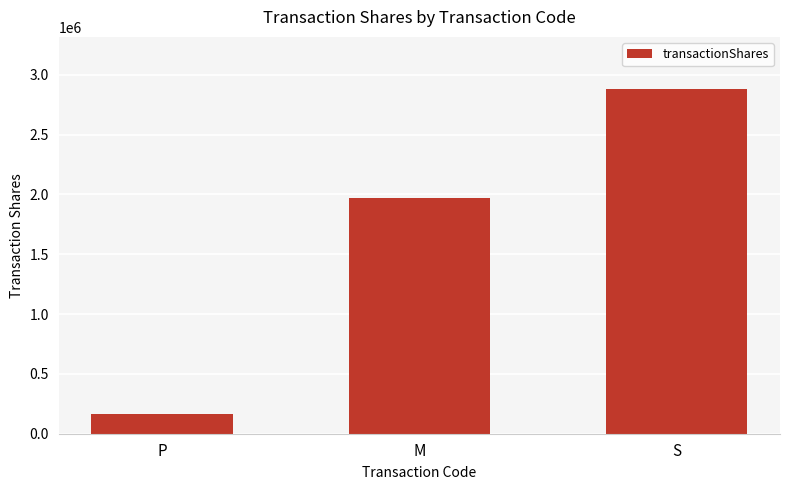

Is it true that the value at P is 166666?

True